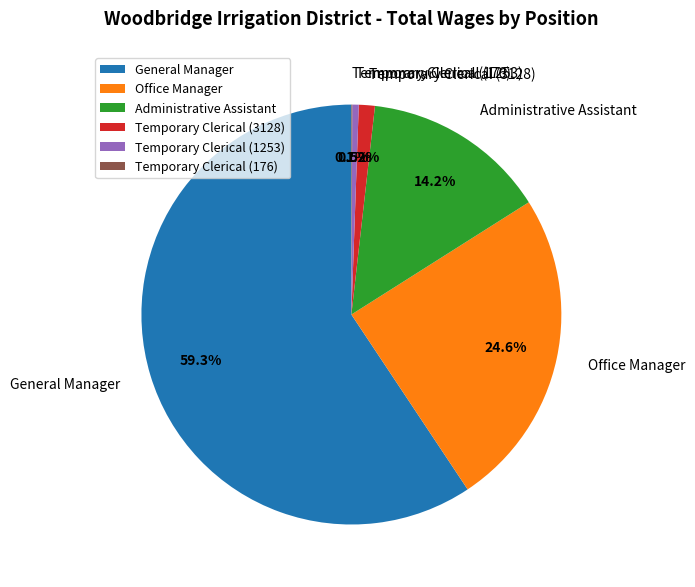

Do General Manager and Temporary Clerical (3128) together represent more than half of the pie?

Yes